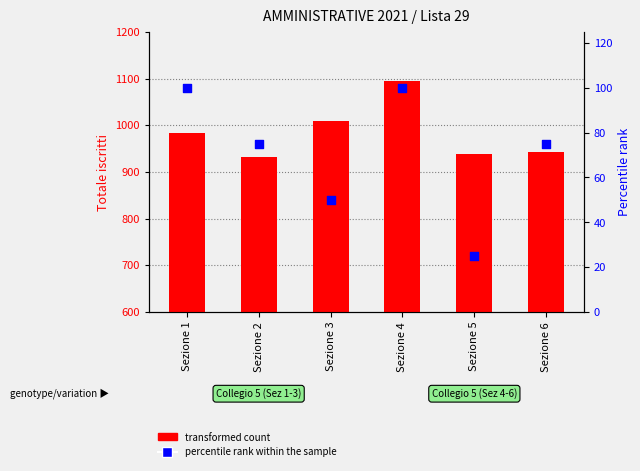

What are all the series names shown in the legend?

transformed count, percentile rank within the sample